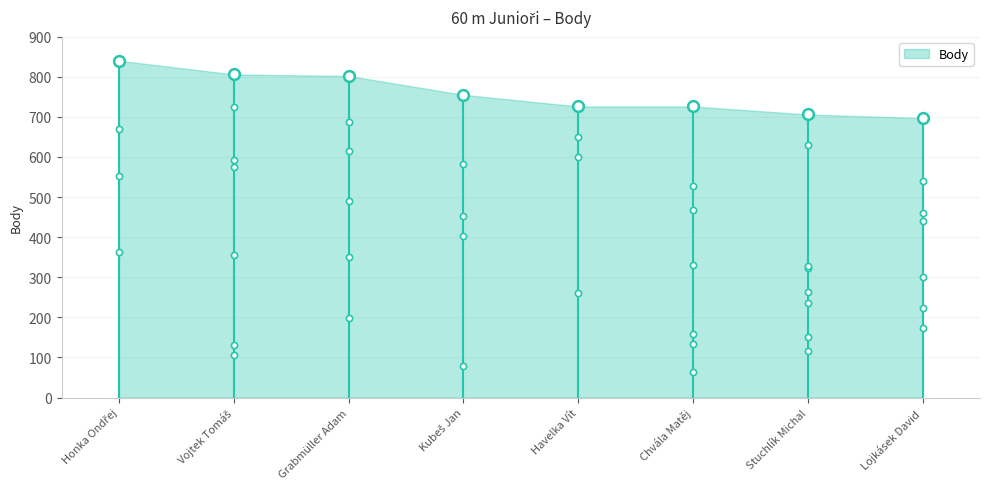

Approximately how many times larger is the value at Havelka Vít compared to Chvála Matěj?

1.0